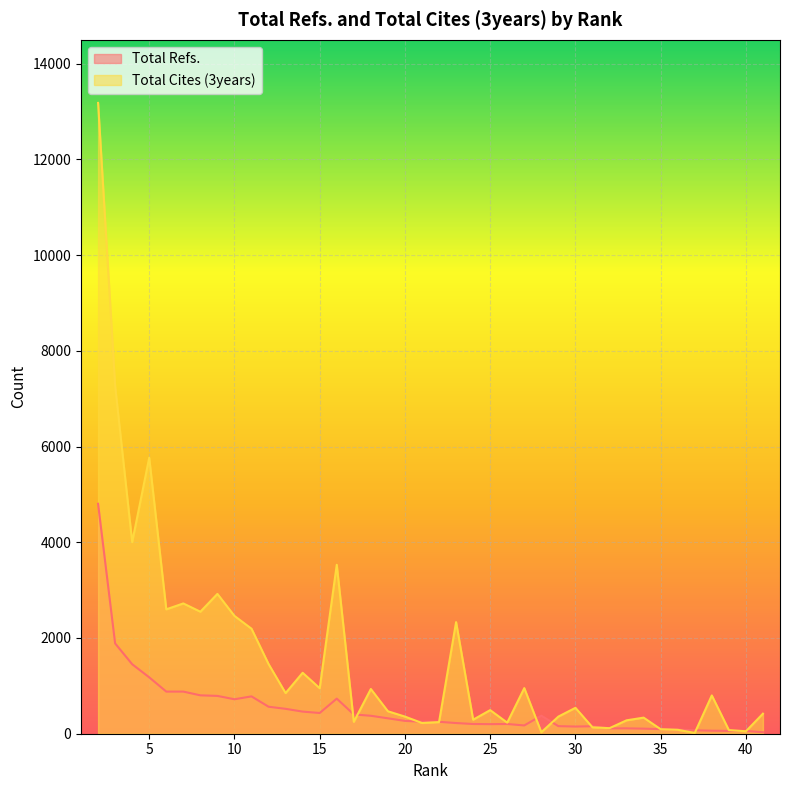

The value of Total Cites (3years) at 33 is 280. True or false?

True